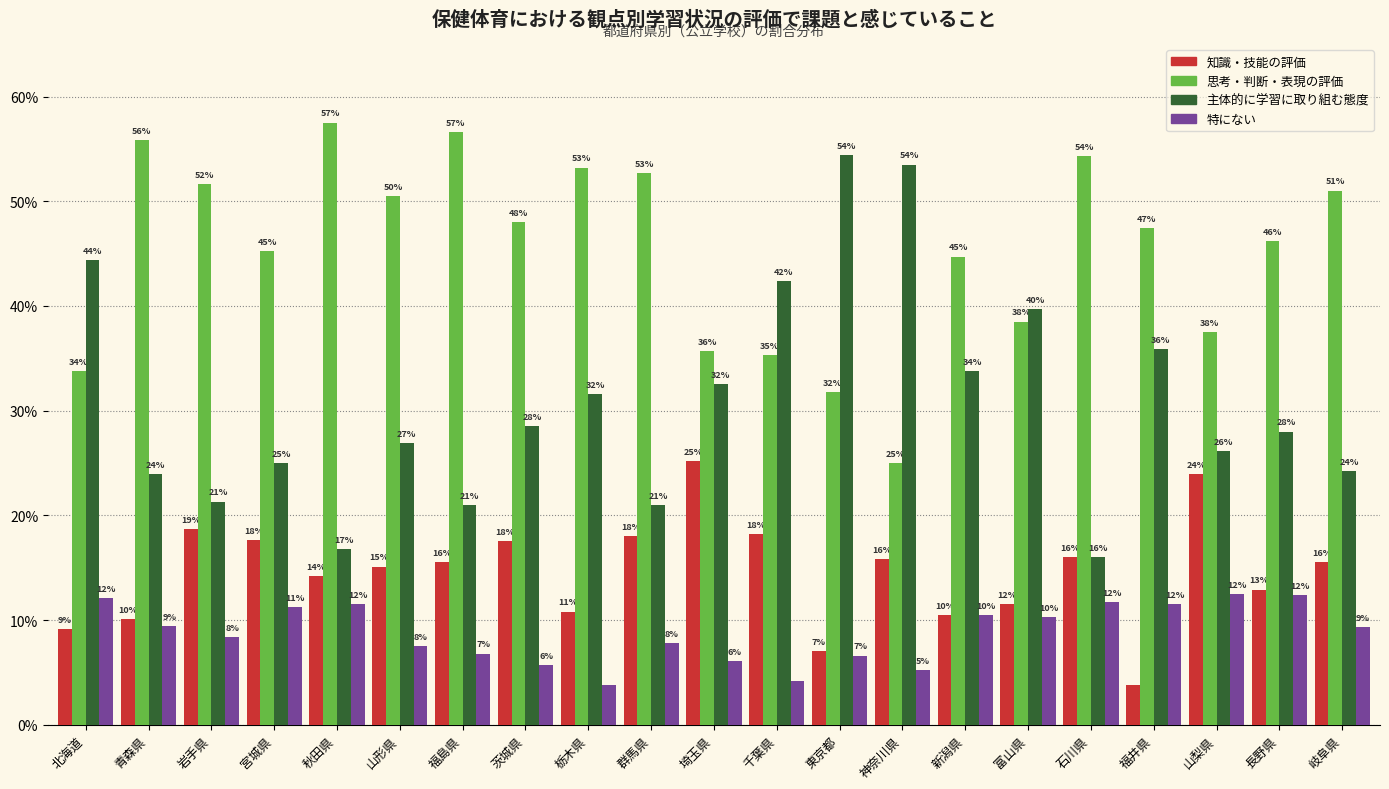

Does the chart contain any negative values?

No